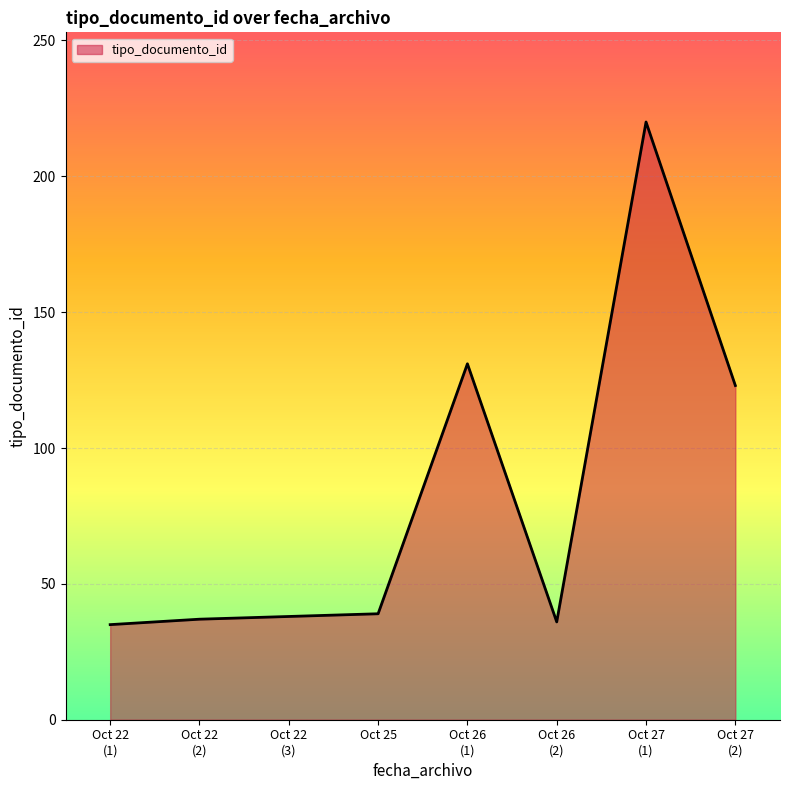

What is the average value?

82